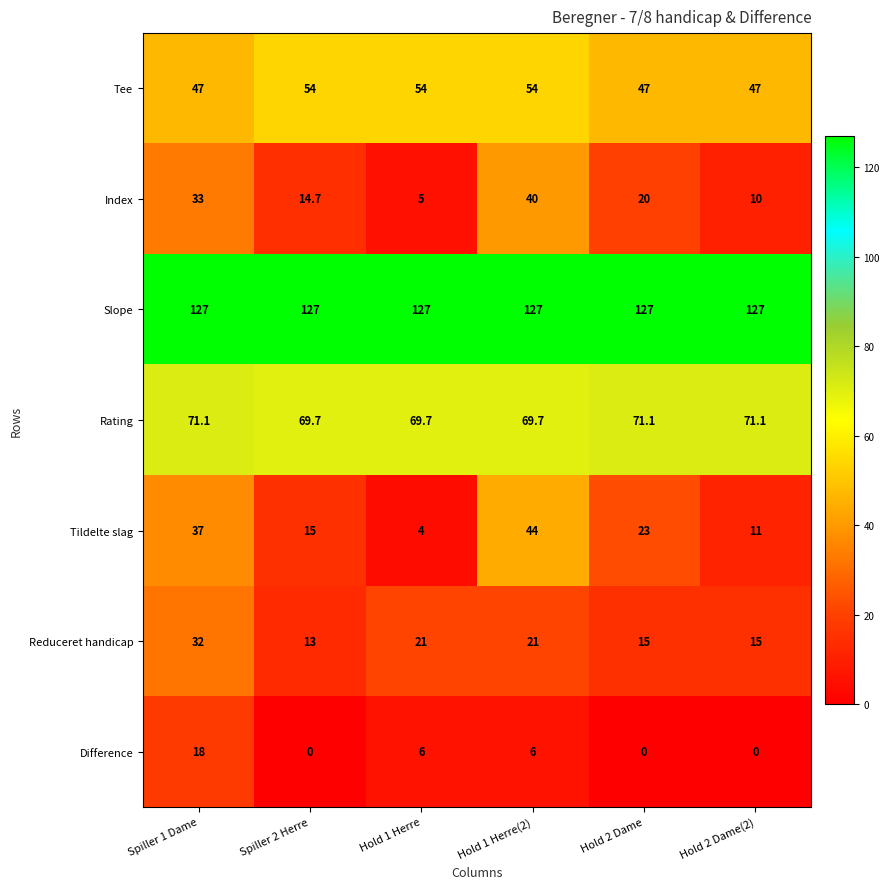

What is the highest value of the Index series?

40.0